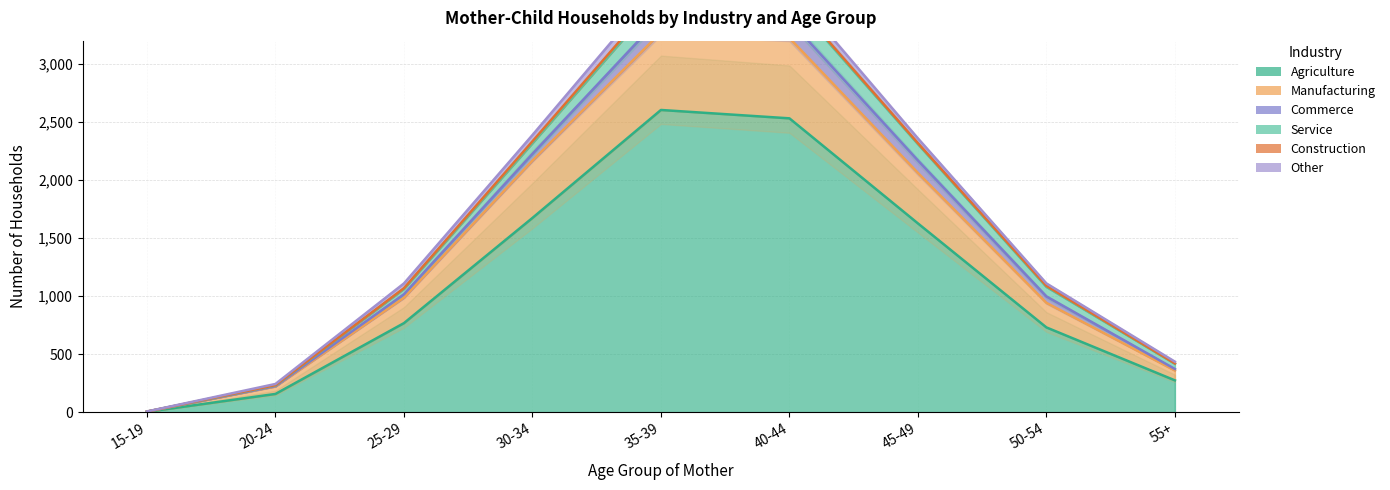

What are all the series names shown in the legend?

Agriculture, Manufacturing, Commerce, Service, Construction, Other